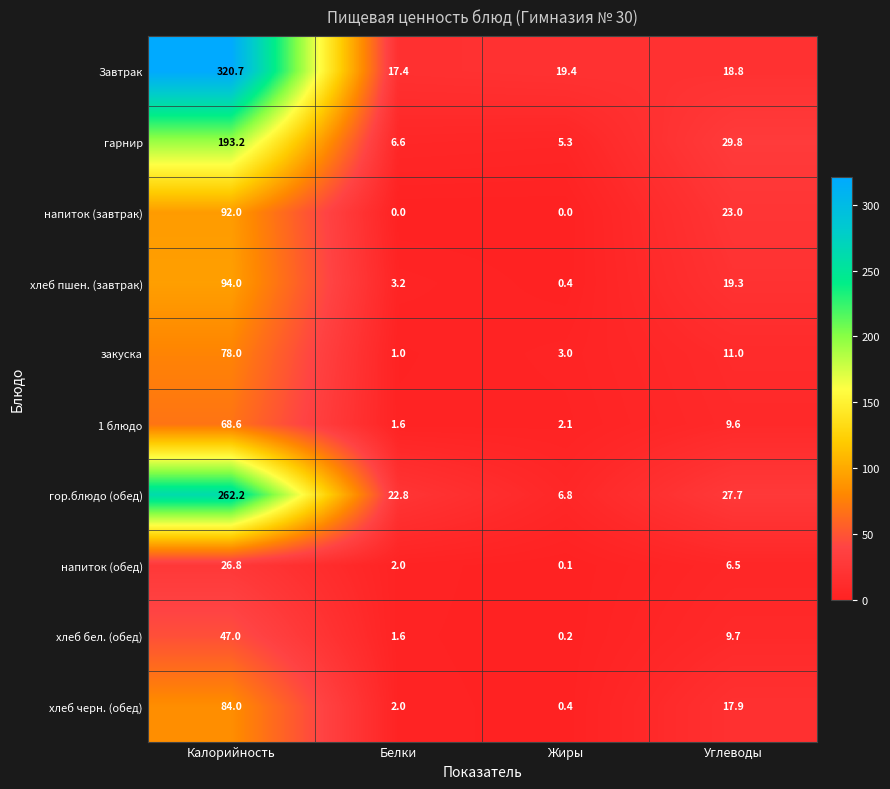

What is the lowest value of the 1 блюдо series?

1.6